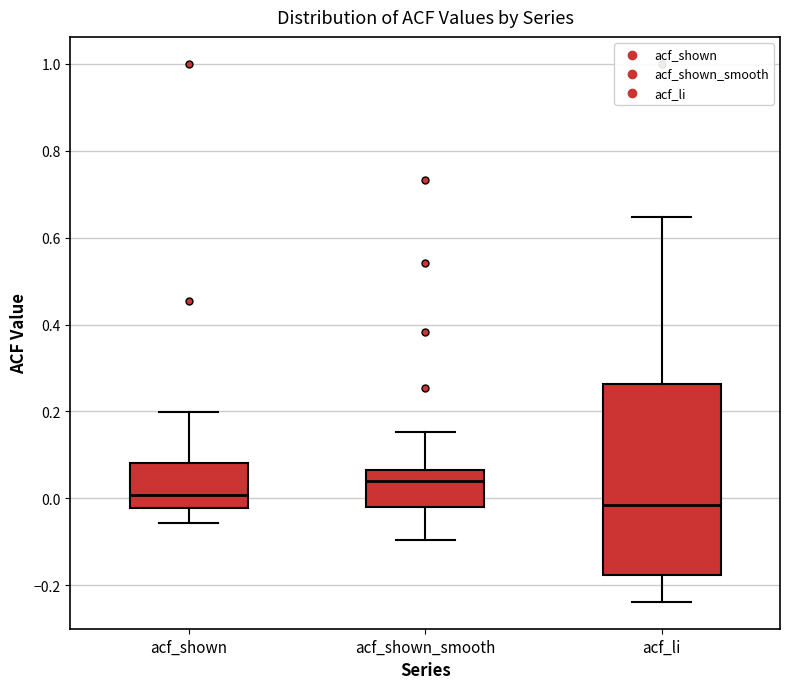

Reading left to right, read every box against the y-axis: the position of its median line, the range the box covers, and the ends of its whiskers. The values are not printed on the chart, so give them approximately, as read against the axis.

acf_shown: median 0.00, box -0.02 to 0.08, whiskers -0.06 to 0.20
acf_shown_smooth: median 0.04, box -0.02 to 0.06, whiskers -0.10 to 0.16
acf_li: median -0.02, box -0.18 to 0.26, whiskers -0.24 to 0.64